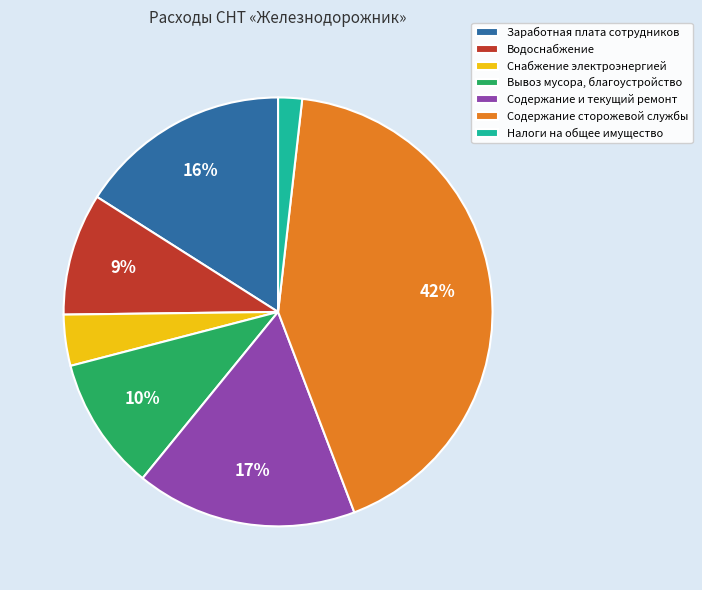

Which has a higher value, Содержание сторожевой службы or Водоснабжение?

Содержание сторожевой службы